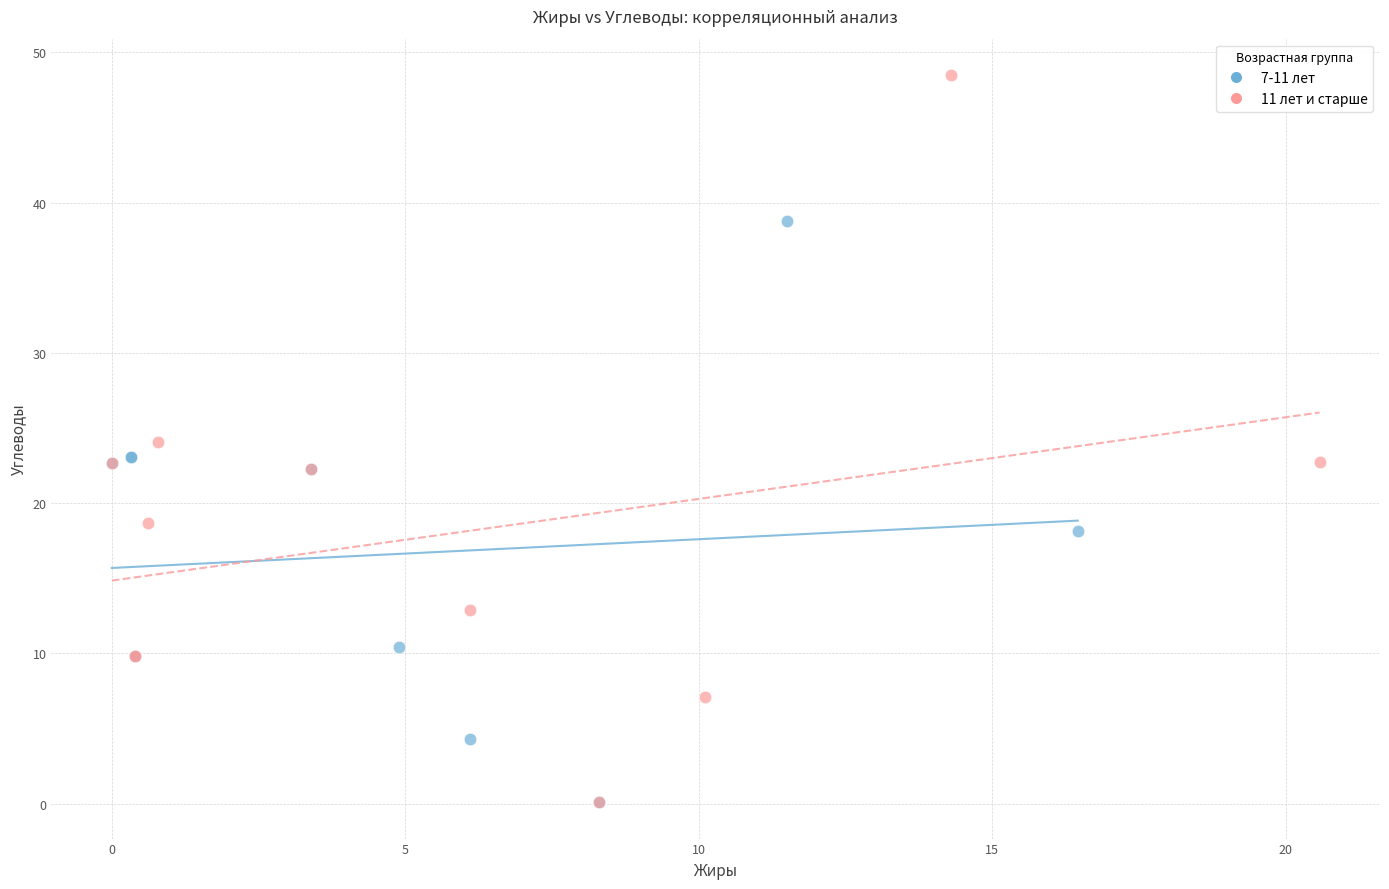

Which series has the largest Y range (max minus min)?

11 лет и старше